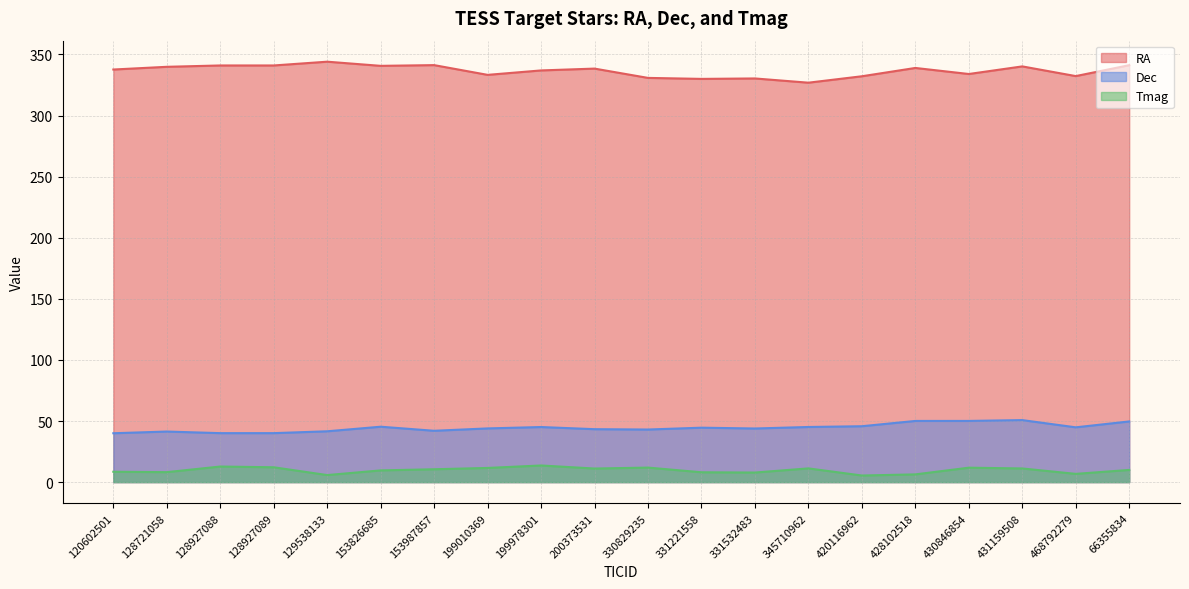

What is the sum of all Tmag values?

194.3